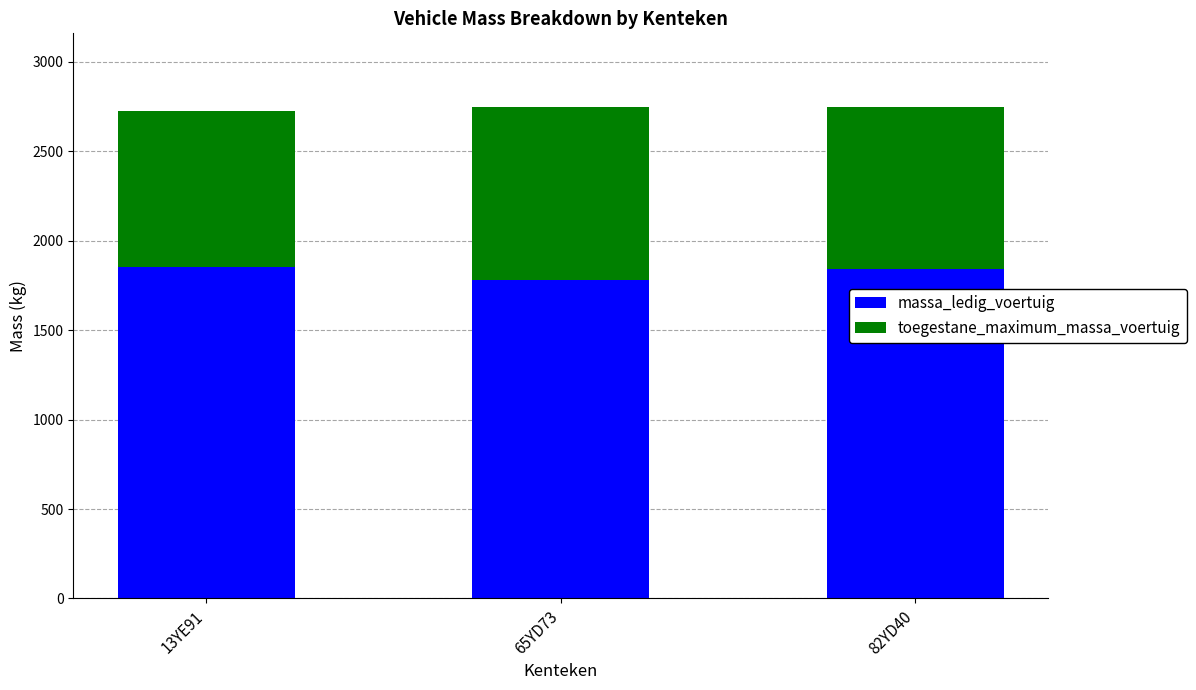

What is the maximum value for massa_ledig_voertuig?

1850